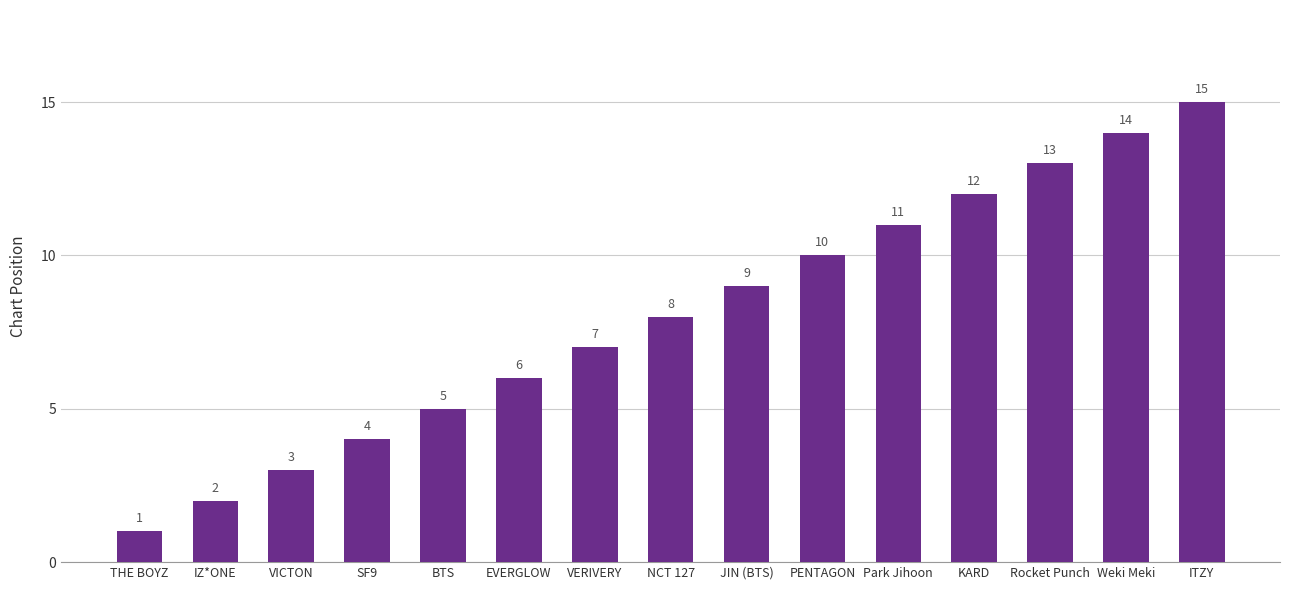

How many series are shown in this chart?

1